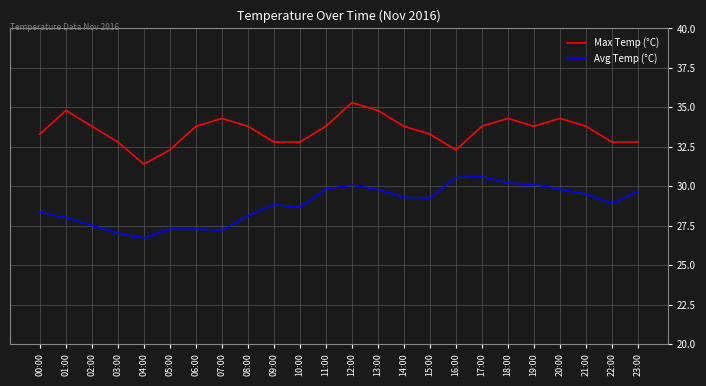

How many lines are shown in the chart?

2